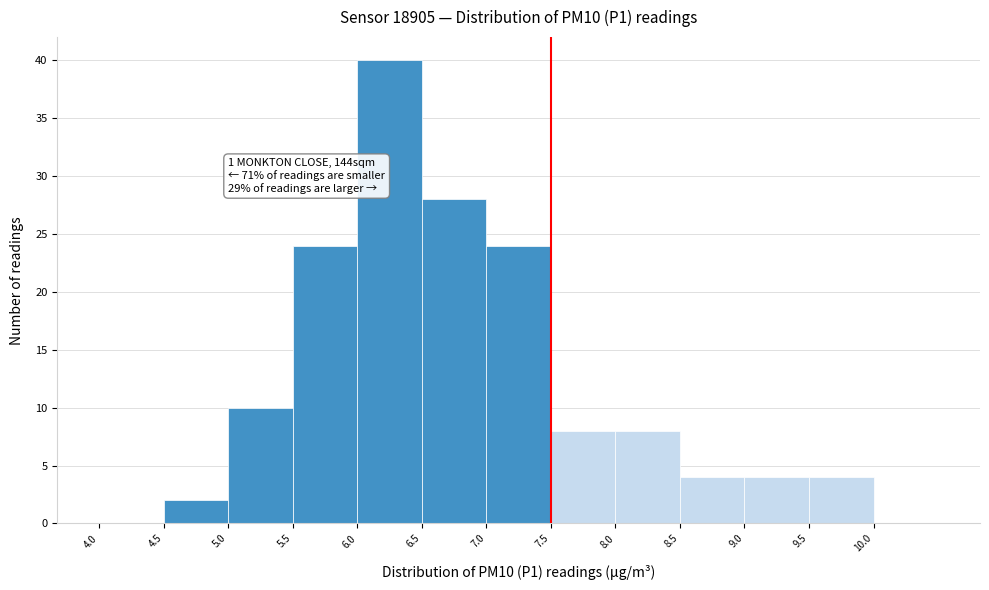

Which range on the x-axis has the tallest bar?

6.0 to 6.5